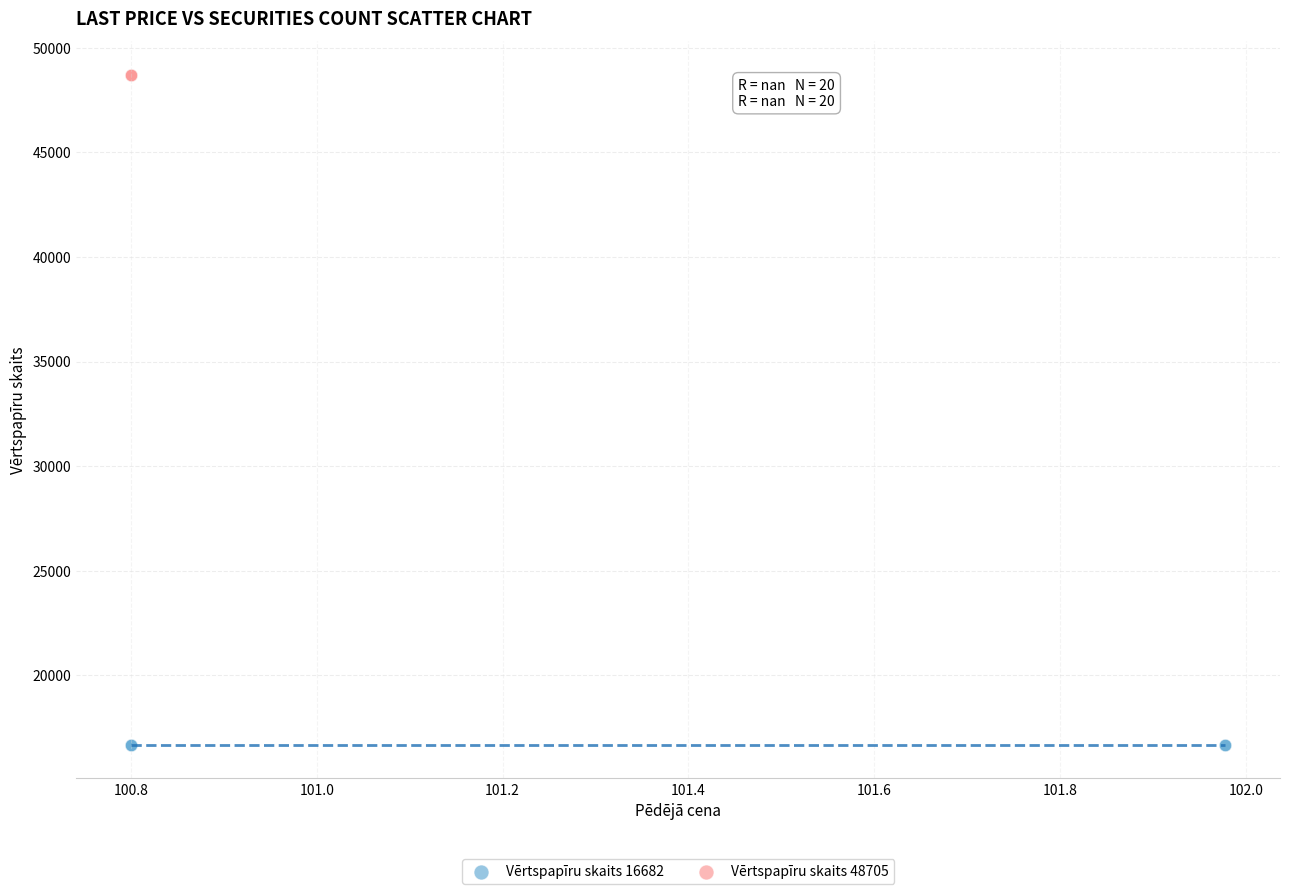

Which series contains the highest Y value?

Vērtspapīru skaits 48705